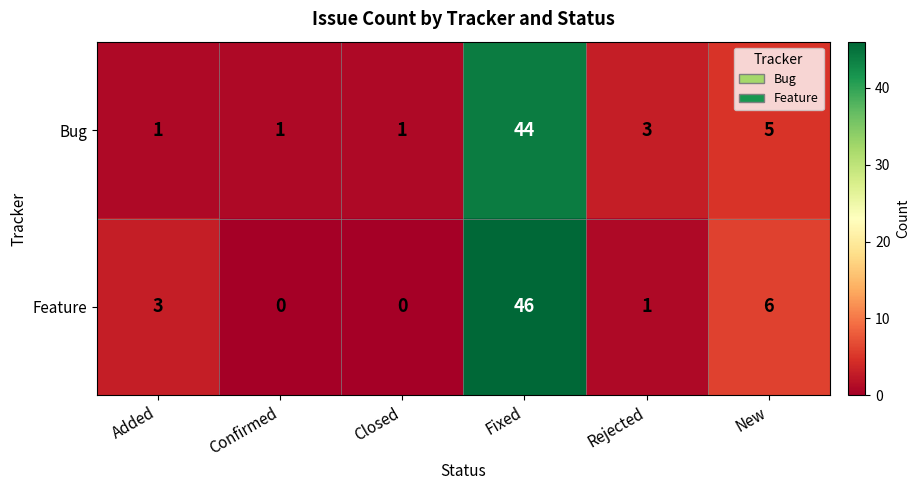

What is the average value of the Feature series?

9